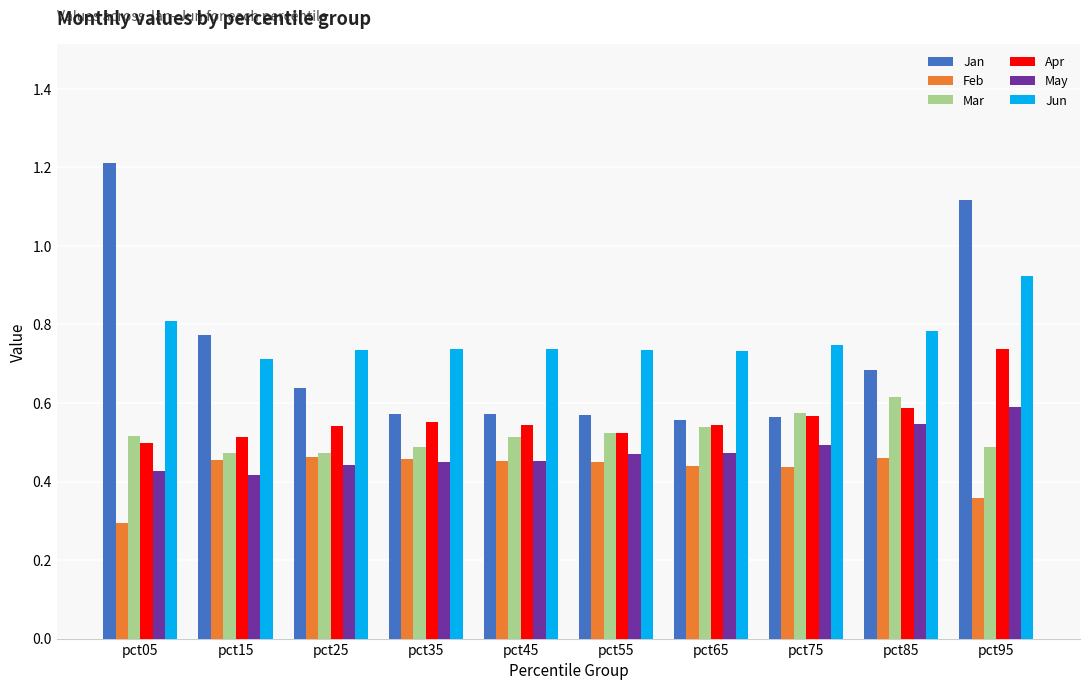

What is the maximum value shown in the chart?

1.2